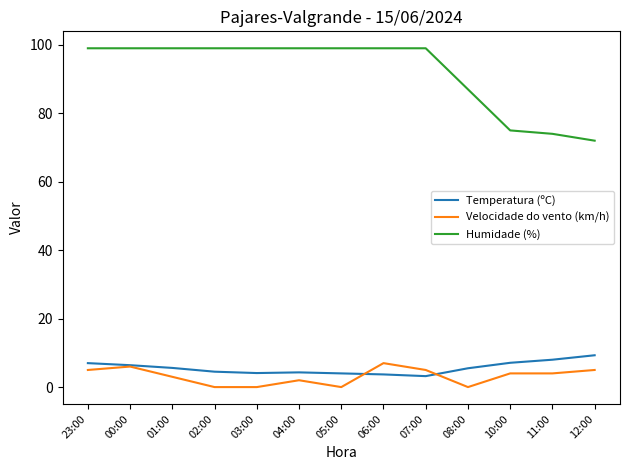

What position from the left is 00:00?

2